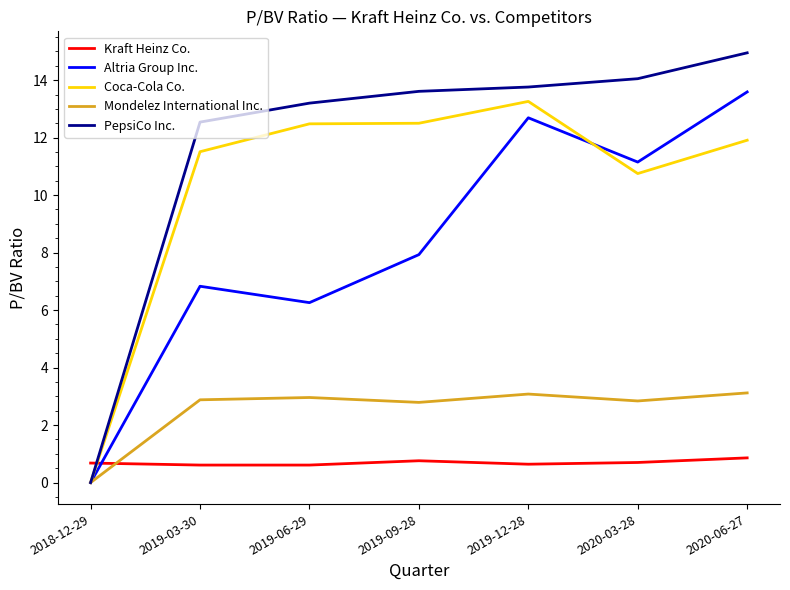

Which series has the largest total across all categories?

PepsiCo Inc.